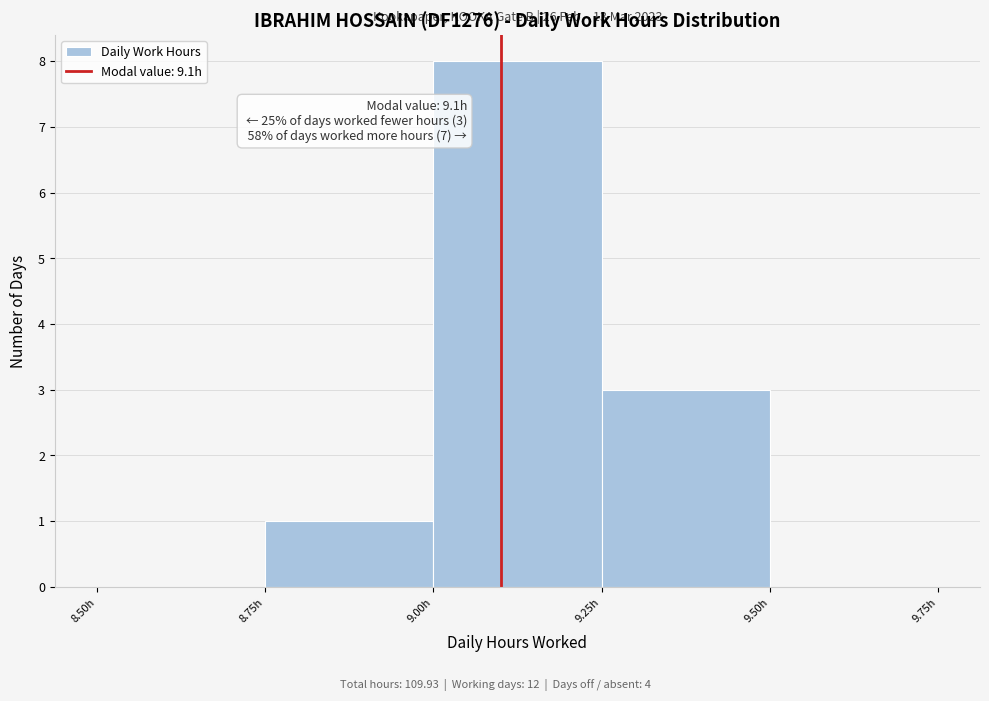

Which range on the x-axis has the tallest bar?

9.00 to 9.25